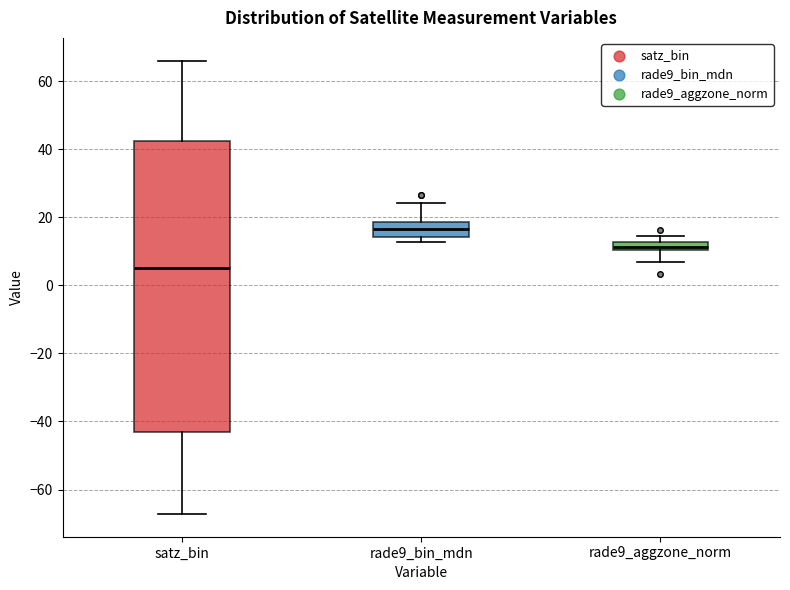

Which box is the tallest, from its lower edge to its upper edge?

satz_bin